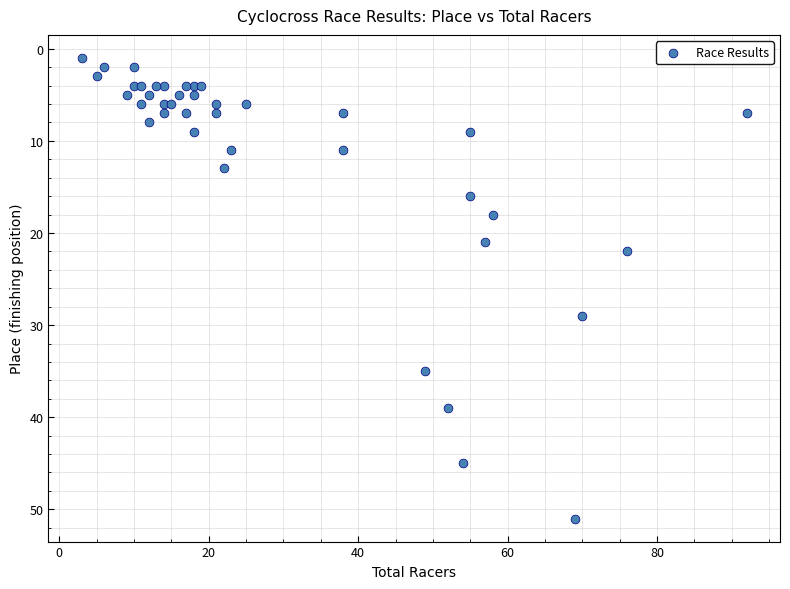

What is the range of Y values (max minus min)?

50